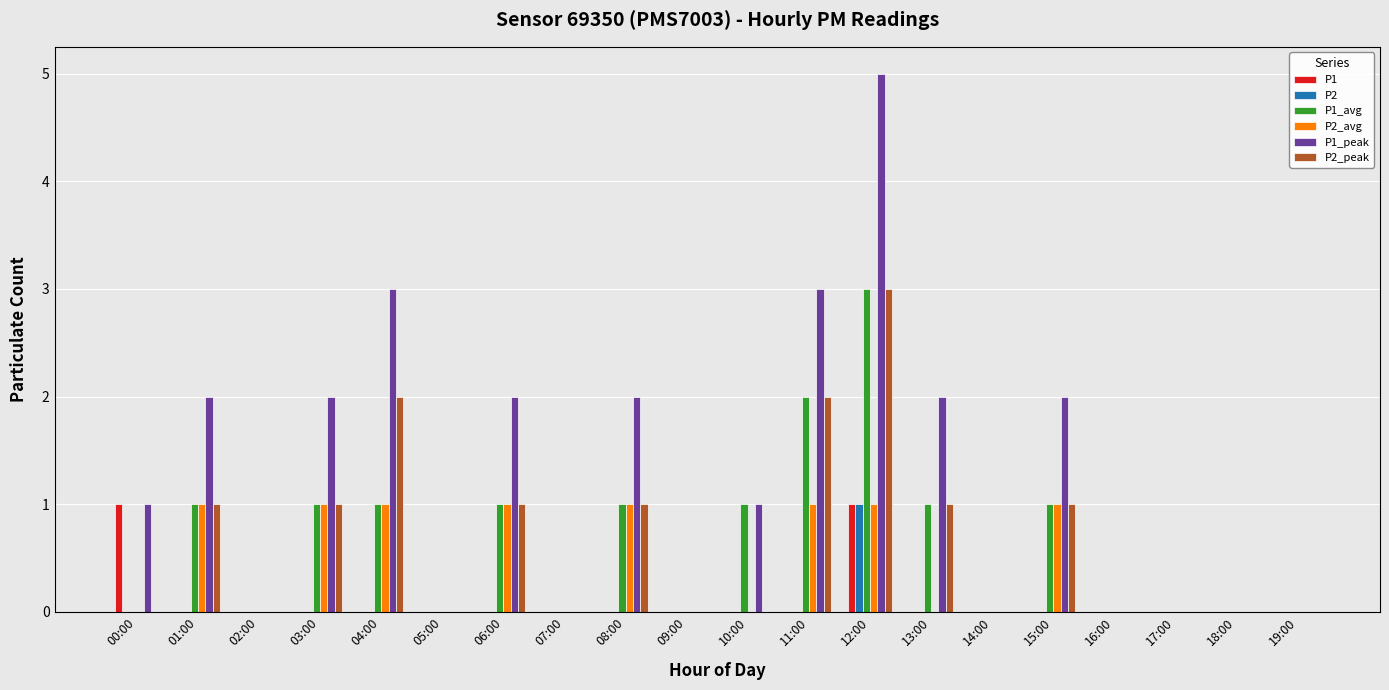

Reading left to right, transcribe all the data shown in this chart.

P1: 00:00=1	01:00=0	02:00=0	03:00=0	04:00=0	05:00=0	06:00=0	07:00=0	08:00=0	09:00=0	10:00=0	11:00=0	12:00=1	13:00=0	14:00=0	15:00=0	16:00=0	17:00=0	18:00=0	19:00=0
P2: 00:00=0	01:00=0	02:00=0	03:00=0	04:00=0	05:00=0	06:00=0	07:00=0	08:00=0	09:00=0	10:00=0	11:00=0	12:00=1	13:00=0	14:00=0	15:00=0	16:00=0	17:00=0	18:00=0	19:00=0
P1_avg: 00:00=0	01:00=1	02:00=0	03:00=1	04:00=1	05:00=0	06:00=1	07:00=0	08:00=1	09:00=0	10:00=1	11:00=2	12:00=3	13:00=1	14:00=0	15:00=1	16:00=0	17:00=0	18:00=0	19:00=0
P2_avg: 00:00=0	01:00=1	02:00=0	03:00=1	04:00=1	05:00=0	06:00=1	07:00=0	08:00=1	09:00=0	10:00=0	11:00=1	12:00=1	13:00=0	14:00=0	15:00=1	16:00=0	17:00=0	18:00=0	19:00=0
P1_peak: 00:00=1	01:00=2	02:00=0	03:00=2	04:00=3	05:00=0	06:00=2	07:00=0	08:00=2	09:00=0	10:00=1	11:00=3	12:00=5	13:00=2	14:00=0	15:00=2	16:00=0	17:00=0	18:00=0	19:00=0
P2_peak: 00:00=0	01:00=1	02:00=0	03:00=1	04:00=2	05:00=0	06:00=1	07:00=0	08:00=1	09:00=0	10:00=0	11:00=2	12:00=3	13:00=1	14:00=0	15:00=1	16:00=0	17:00=0	18:00=0	19:00=0